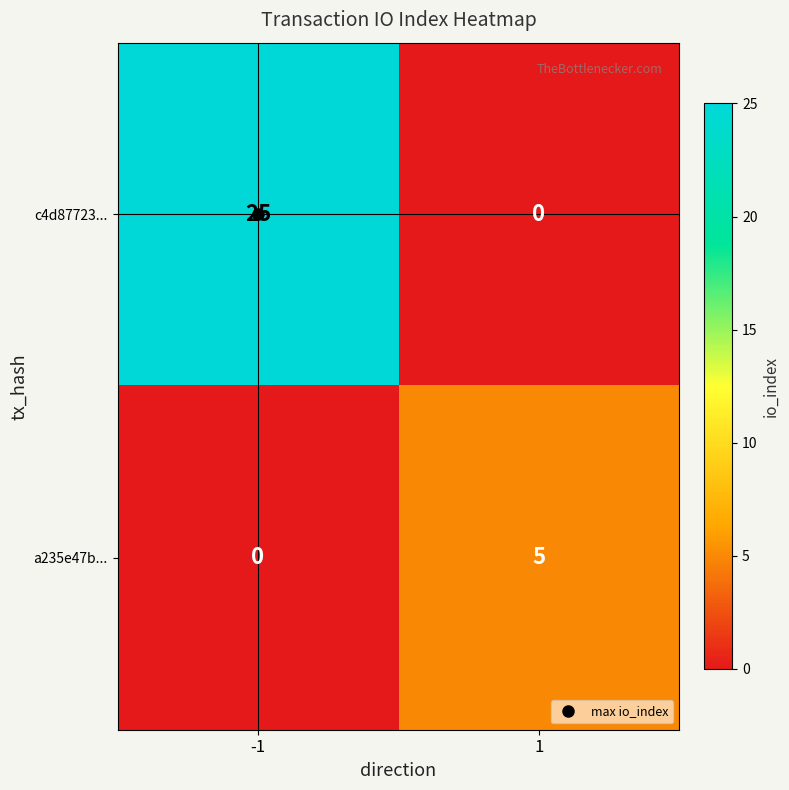

Rank the series by their maximum value, from highest to lowest.

c4d87723..., a235e47b...